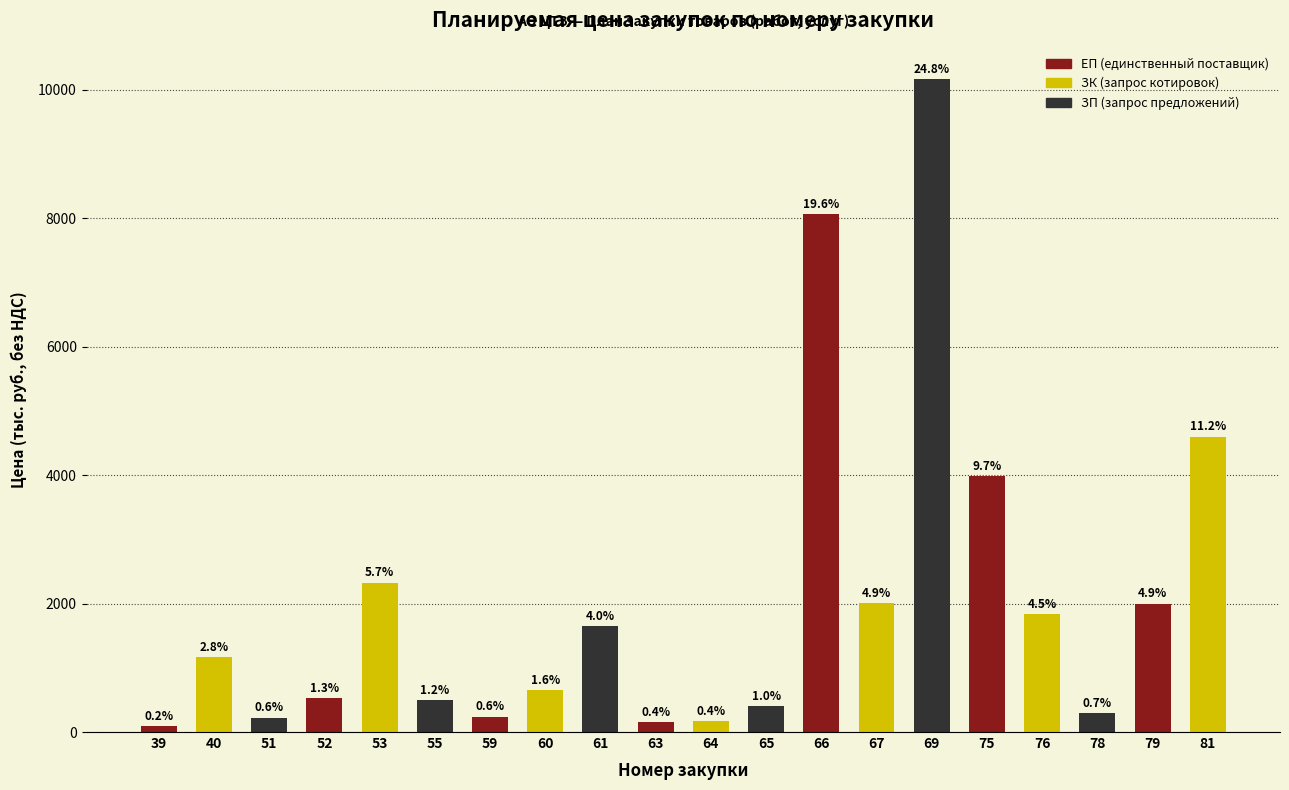

Rank the categories by value from lowest to highest.

39, 63, 64, 51, 59, 78, 65, 55, 52, 60, 40, 61, 76, 79, 67, 53, 75, 81, 66, 69